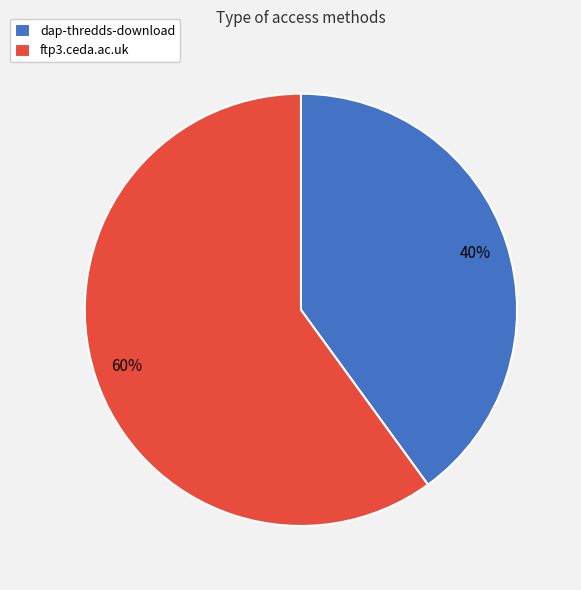

To the nearest percent, what percentage of the pie is dap-thredds-download?

40%